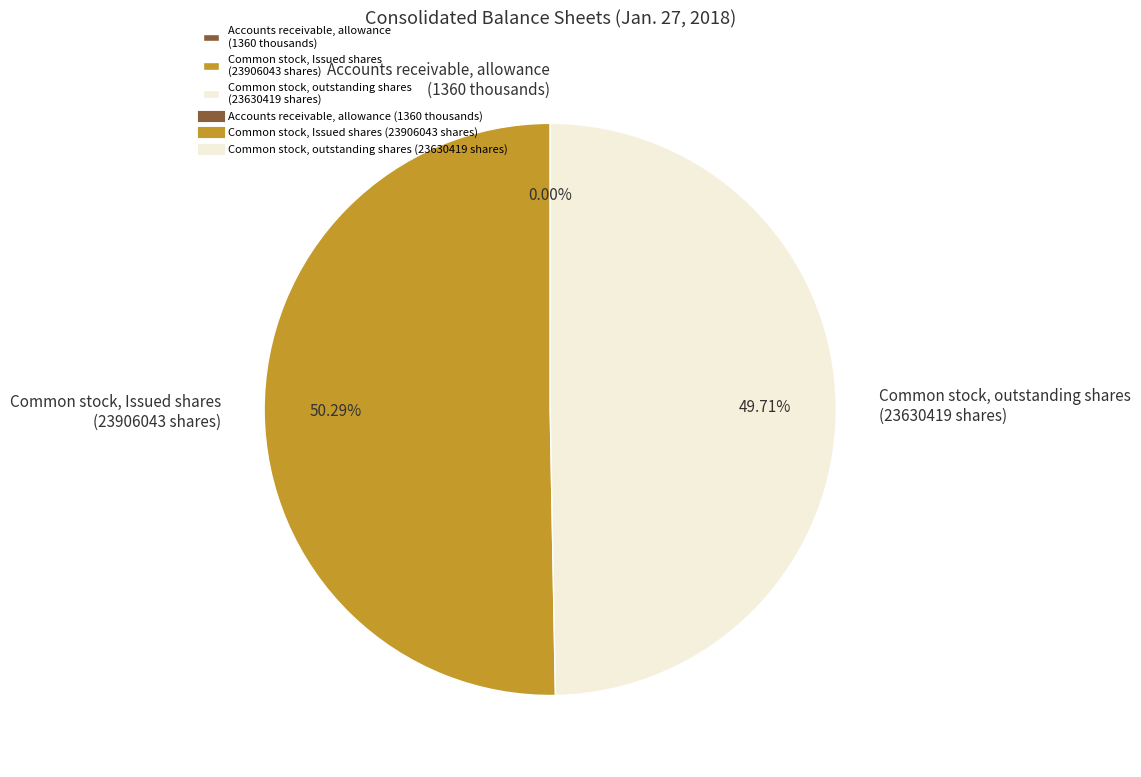

What is the majority slice?

Common stock, Issued shares (23906043 shares)